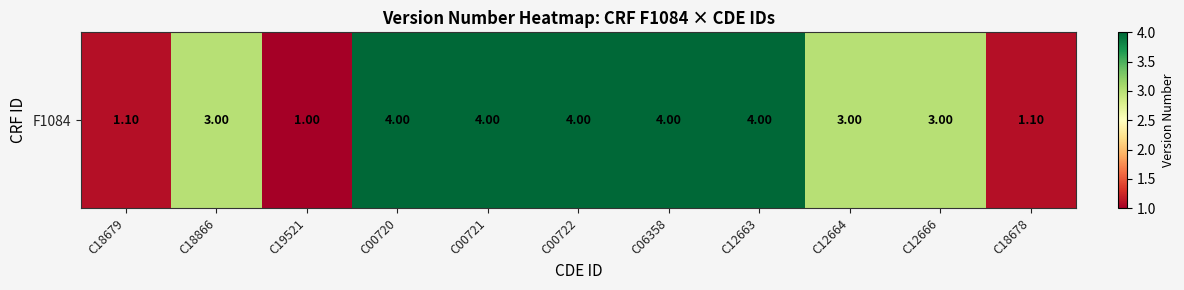

The chart shows a value of 1.6 at C18679. True or false?

False